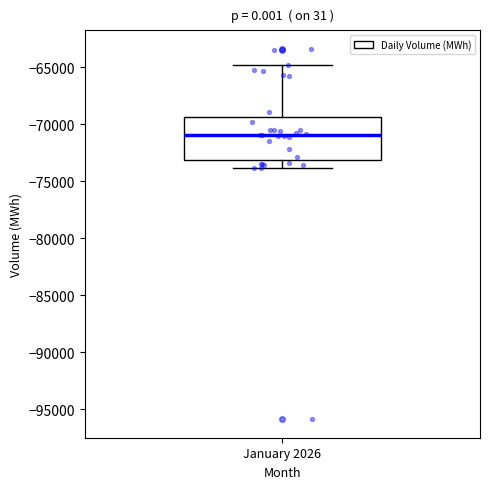

Read this box plot against the y-axis: the position of the median line, the range covered by the box, and the ends of both whiskers. The values are not printed on the chart, so give them approximately, as read against the axis.

median -71000, box -73000 to -69500, whiskers -74000 to -65000